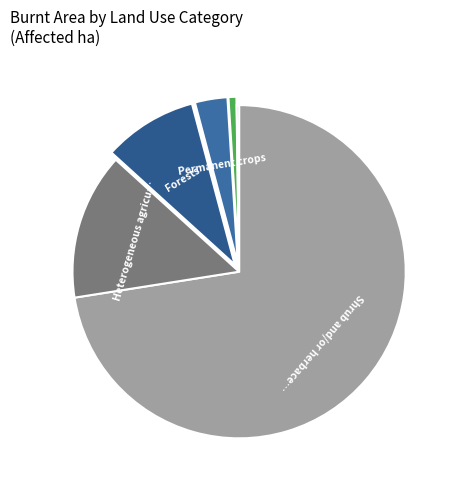

How many slices are in this pie chart?

6